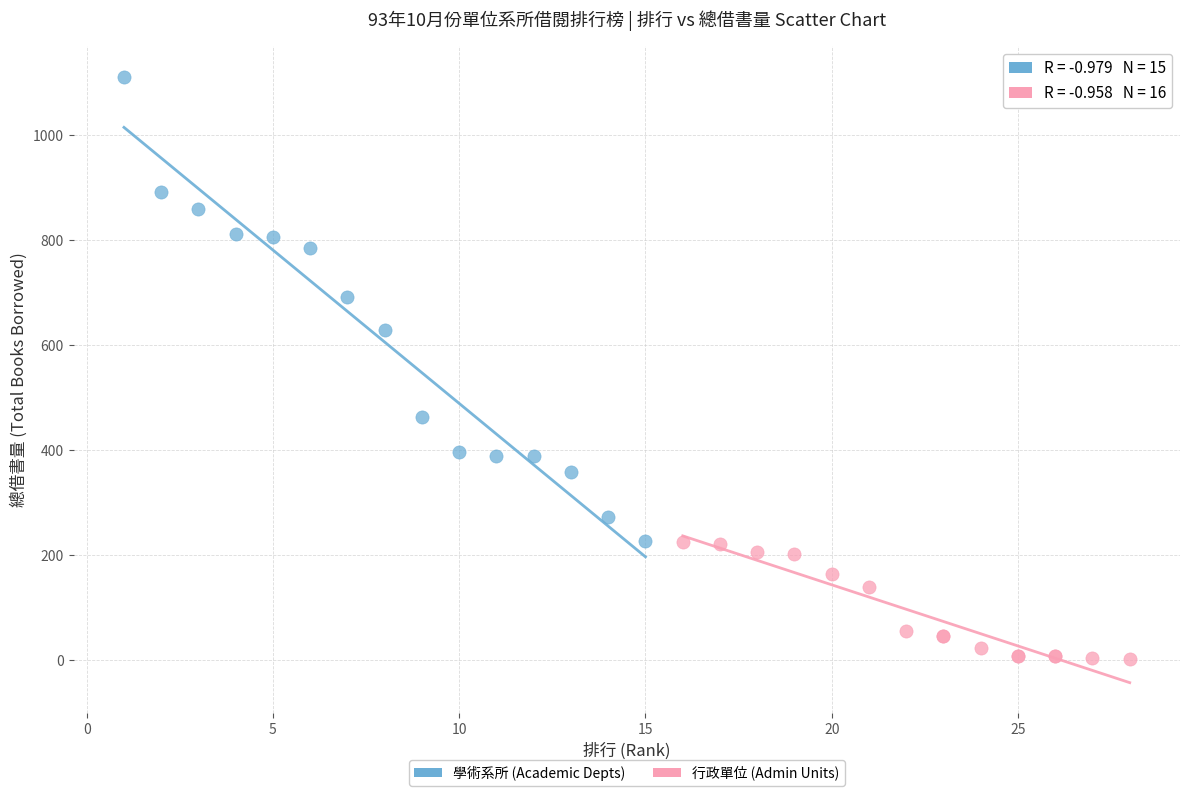

Which series has the largest Y range (max minus min)?

學術系所 (Academic Depts)